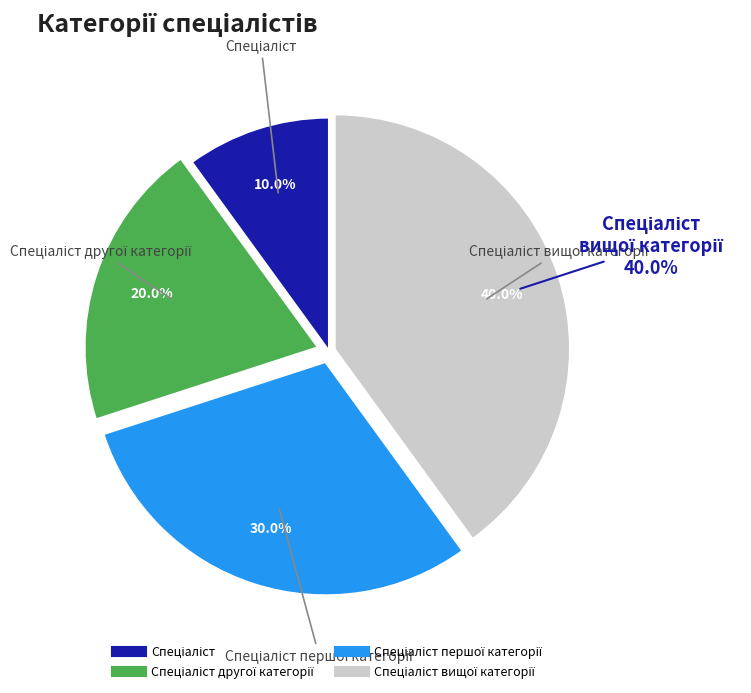

Is there any slice that represents more than half of the pie?

No